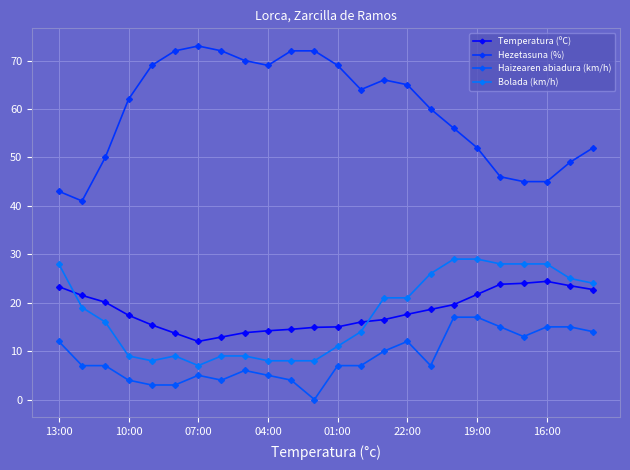

What is the value of the Temperatura (ºC) point at the 18th from the left?

19.6